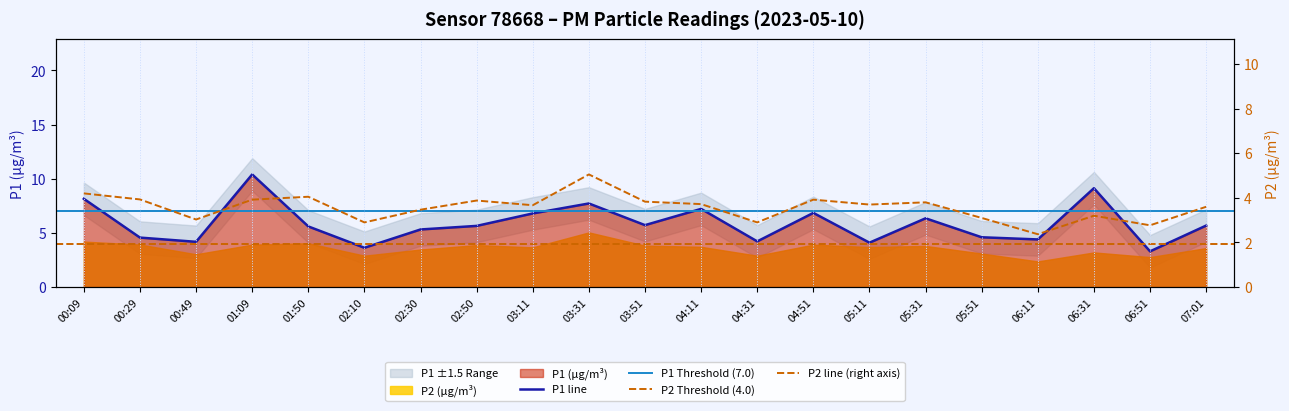

In P2, how many points are higher than both neighbors (excluding endpoints)?

6